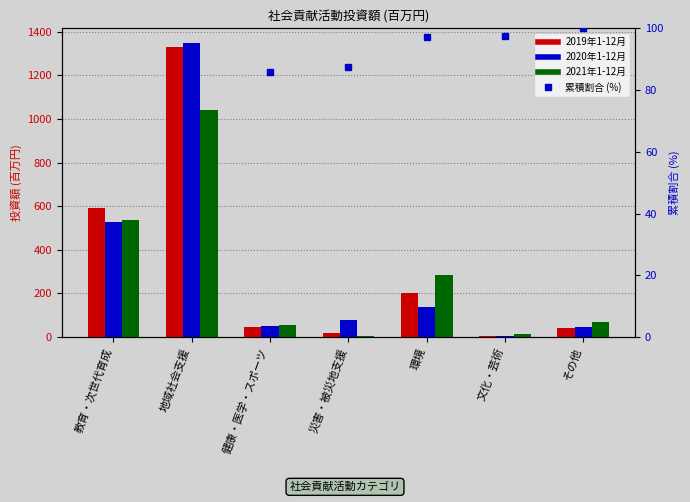

Rank the series at 環境 from highest to lowest value.

2021年1-12月, 2019年1-12月, 2020年1-12月, 累積割合 (%)